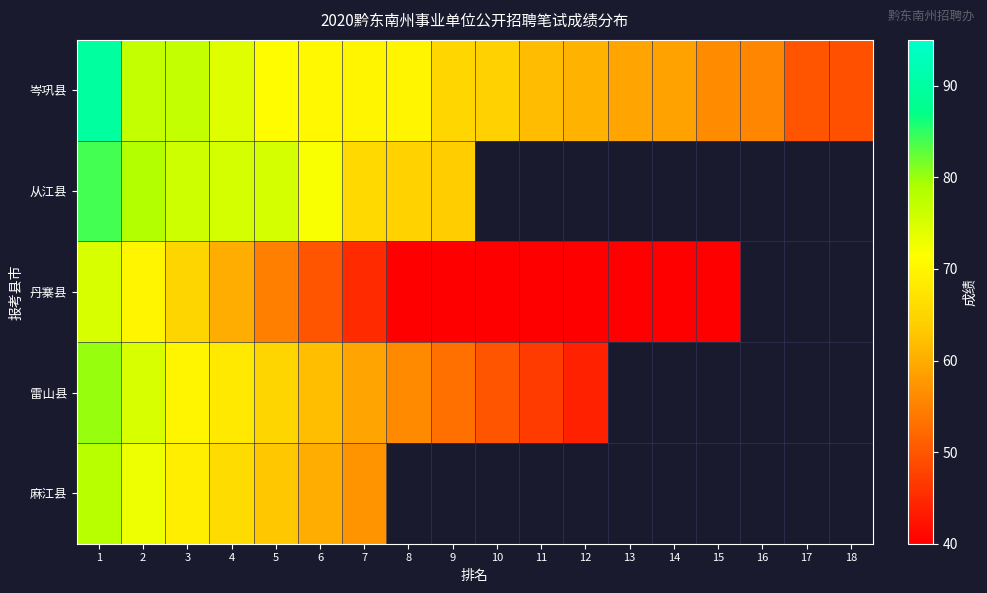

At which label is 麻江县 closest to 67?

4